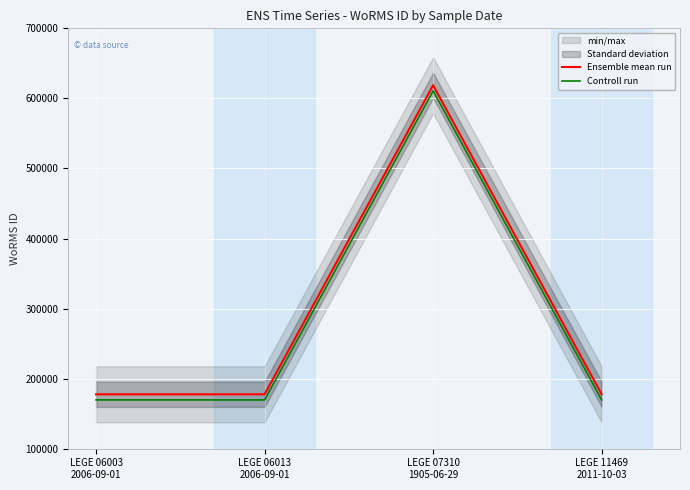

What is the greatest value displayed?

618741